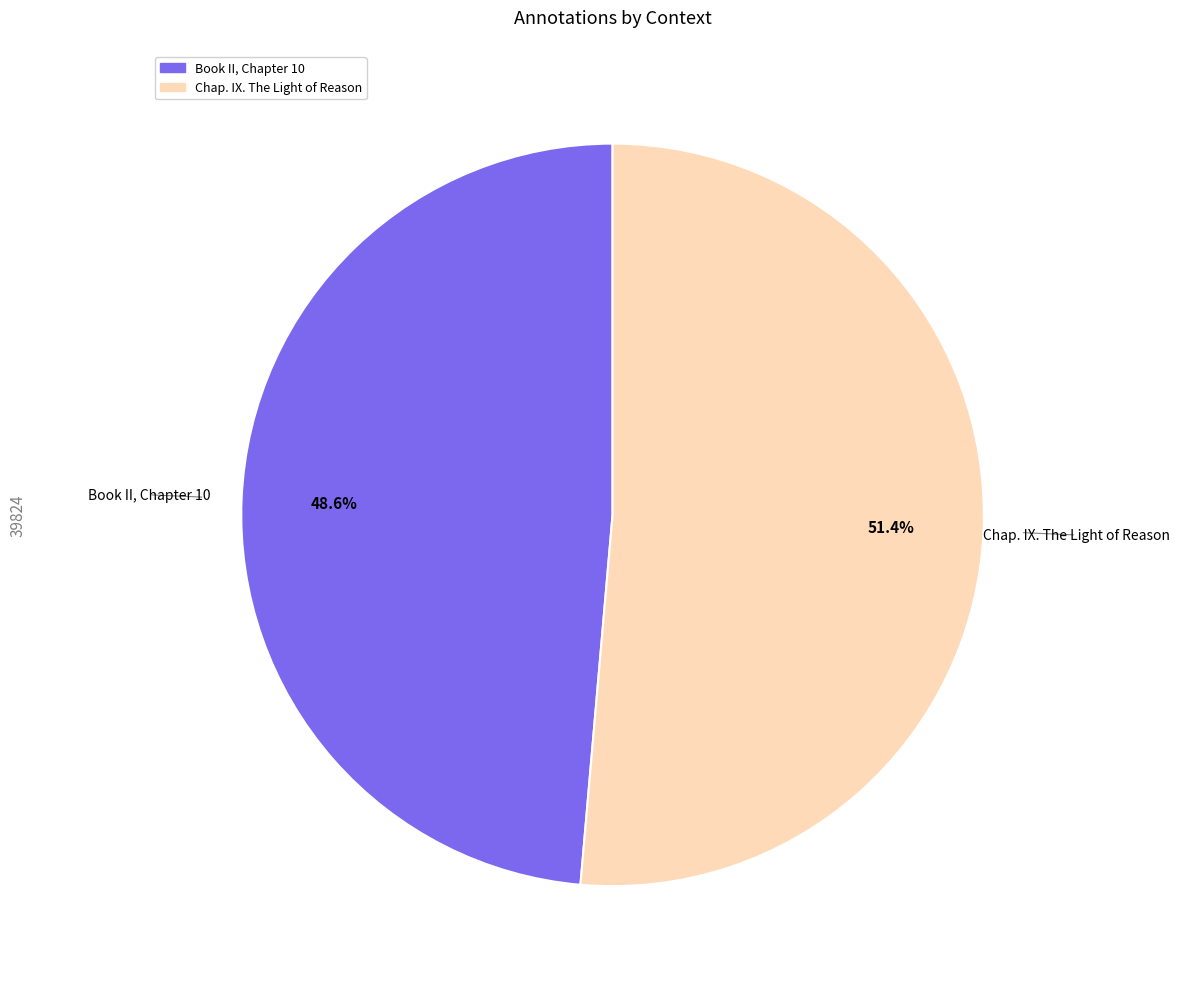

What is the smallest slice in the pie chart?

Book II, Chapter 10